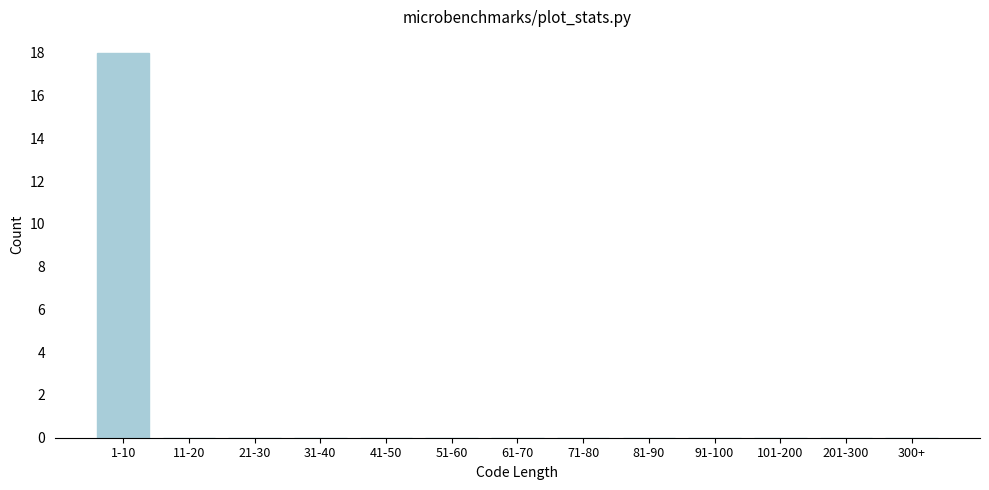

Reading left to right, extract all data points from this chart.

1-10=18	11-20=0	21-30=0	31-40=0	41-50=0	51-60=0	61-70=0	71-80=0	81-90=0	91-100=0	101-200=0	201-300=0	300+=0